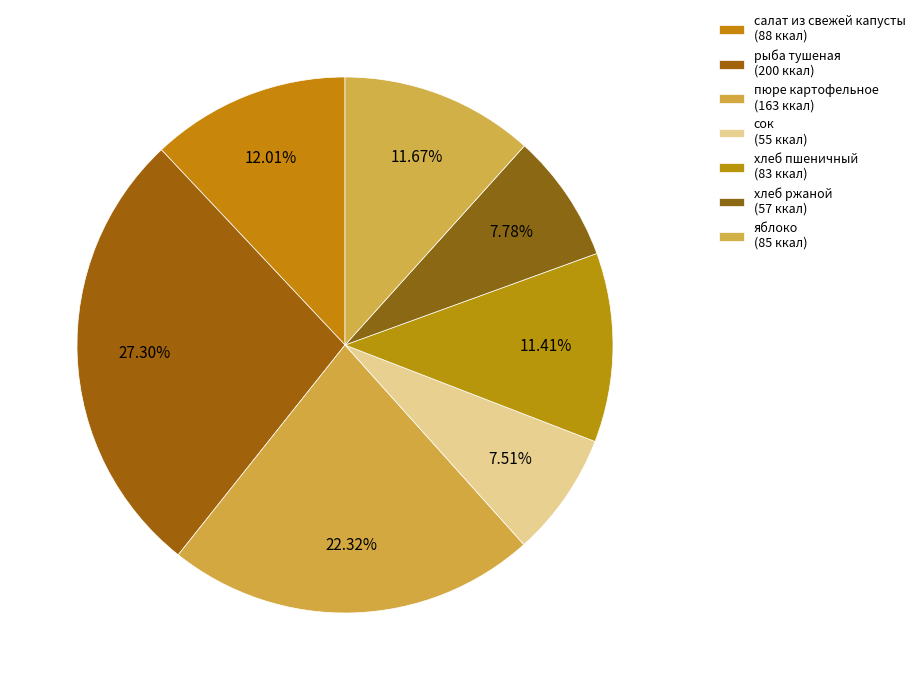

True or false: хлеб пшеничный accounts for 18% of the total.

False